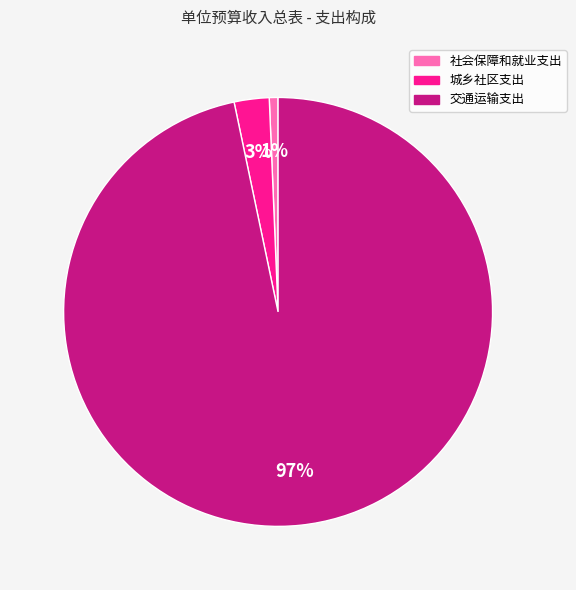

What is the smallest slice in the pie chart?

社会保障和就业支出